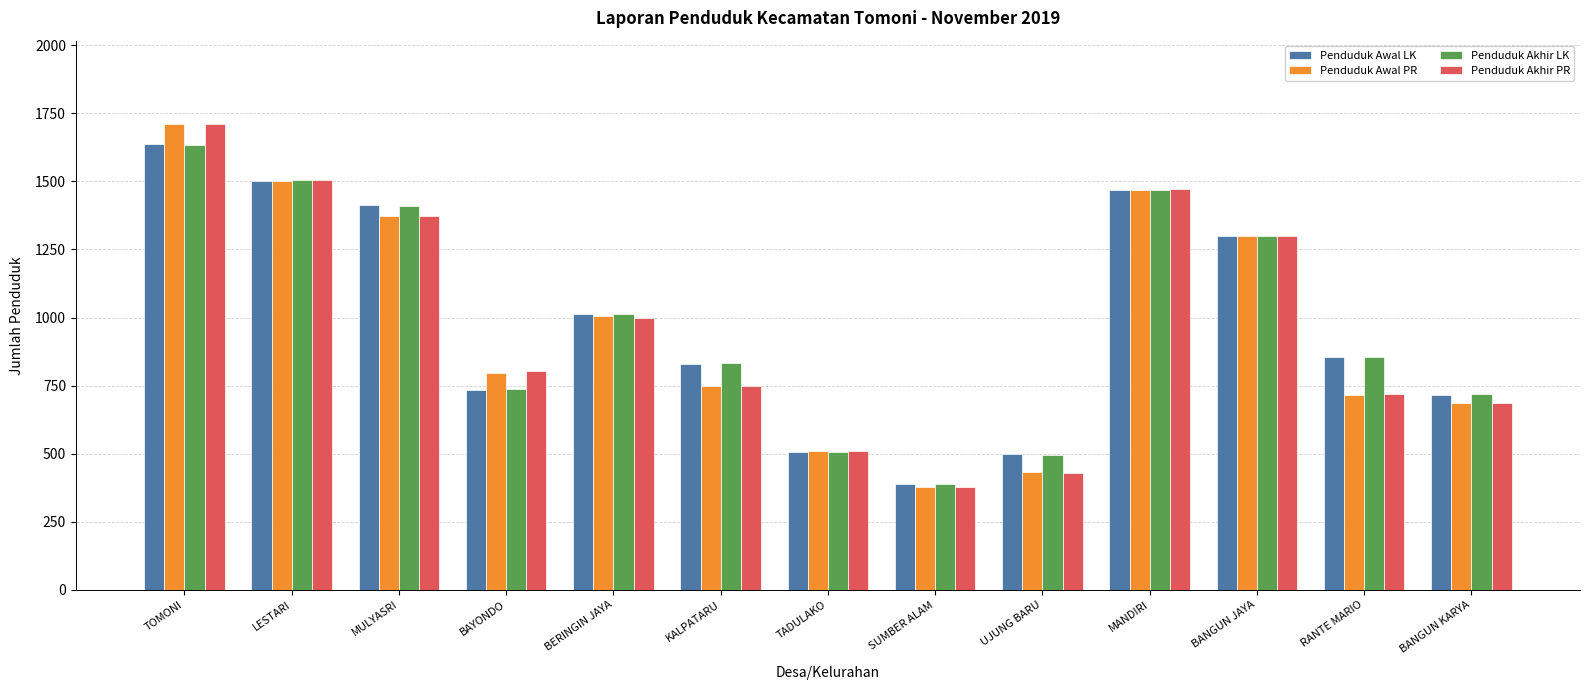

True or false: Penduduk Akhir PR has a value of 618 at BERINGIN JAYA.

False